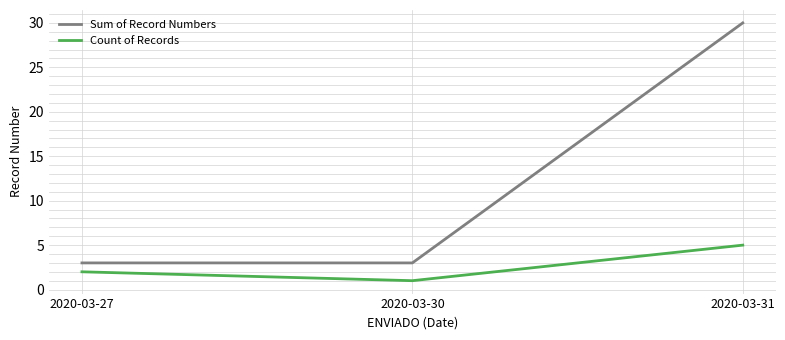

True or false: Count of Records has a value of 1 at 2020-03-30.

True